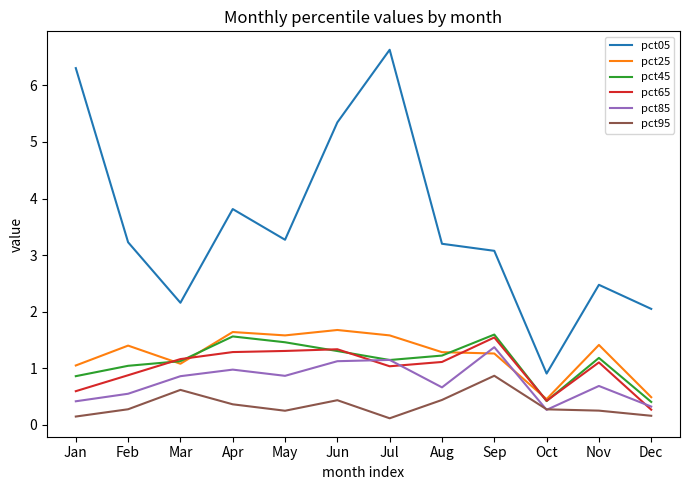

True or false: pct85 has more than 0 interior local peaks.

True